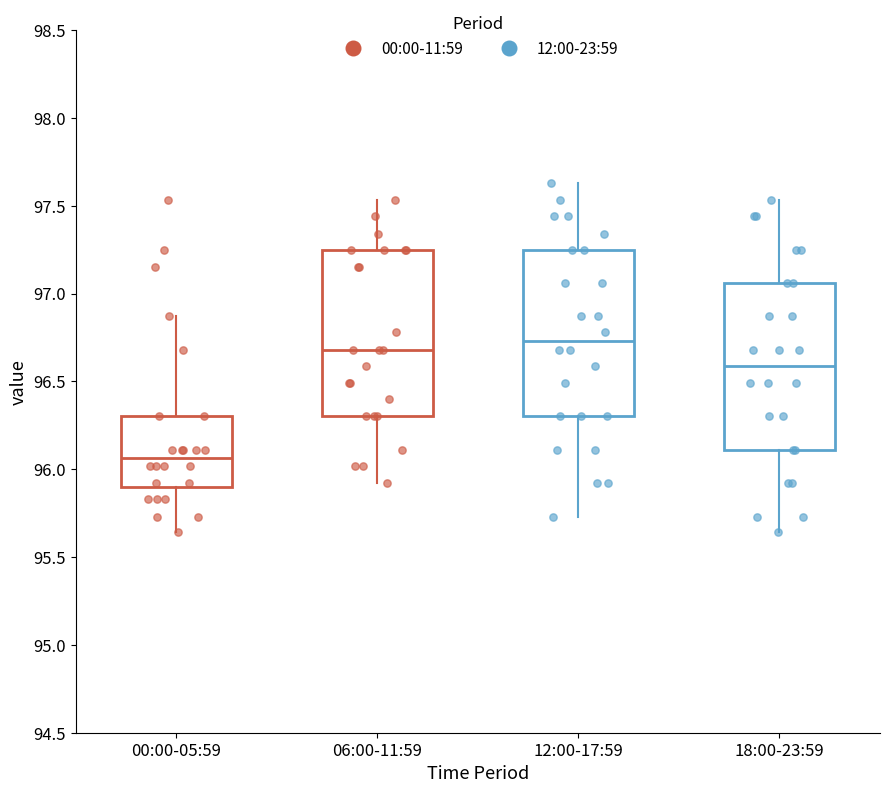

Which box has the lowest median line?

00:00-05:59